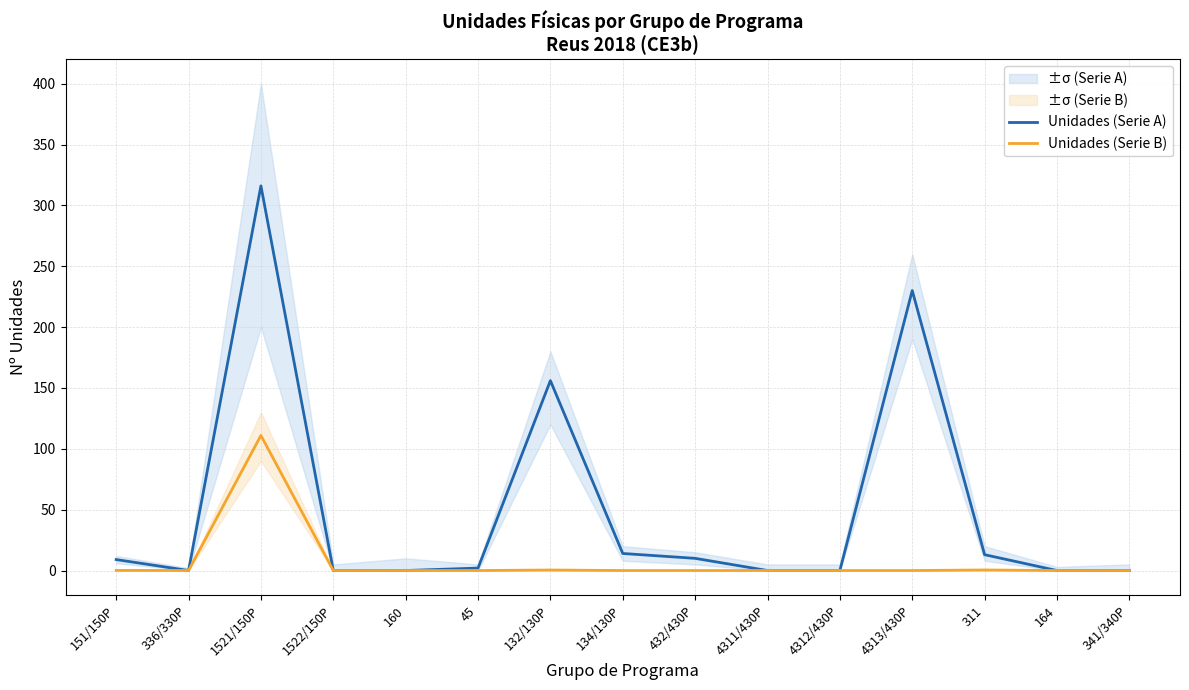

At how many categories does at least one series exceed 5?

7